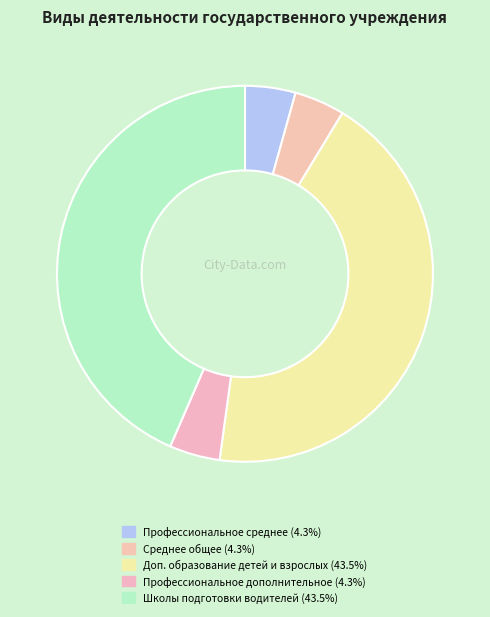

Rank the categories by value from highest to lowest.

Деятельность школ подготовки водителей, Образование дополнительное детей и взрослых, Образование профессиональное дополнительное, Образование профессиональное среднее, Образование среднее общее